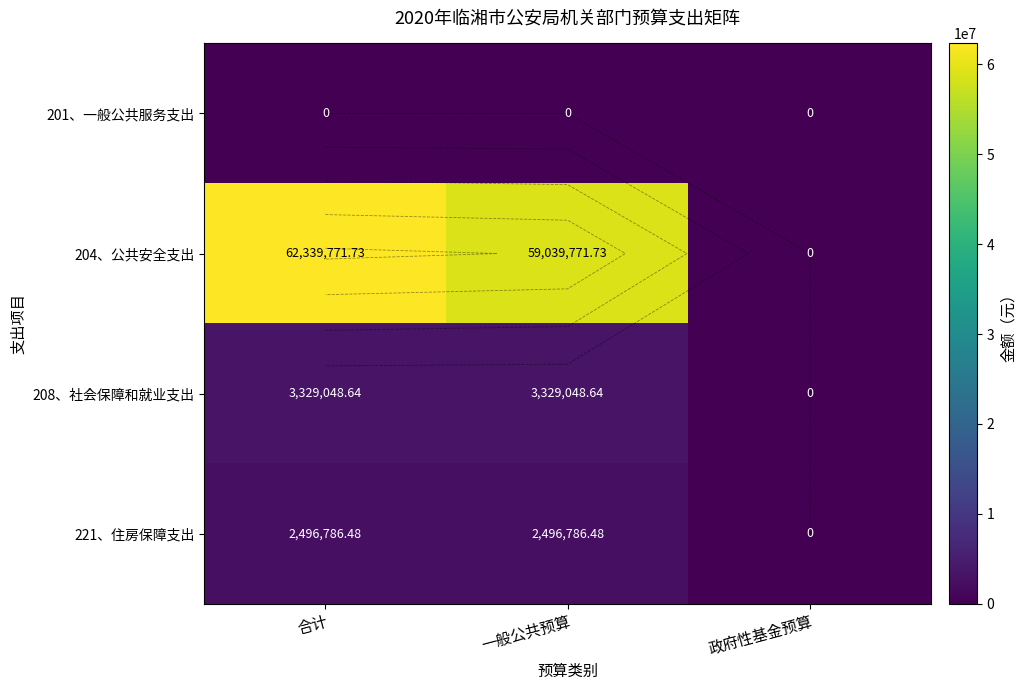

Rank the categories by 201、一般公共服务支出 value from highest to lowest.

合计, 一般公共预算, 政府性基金预算